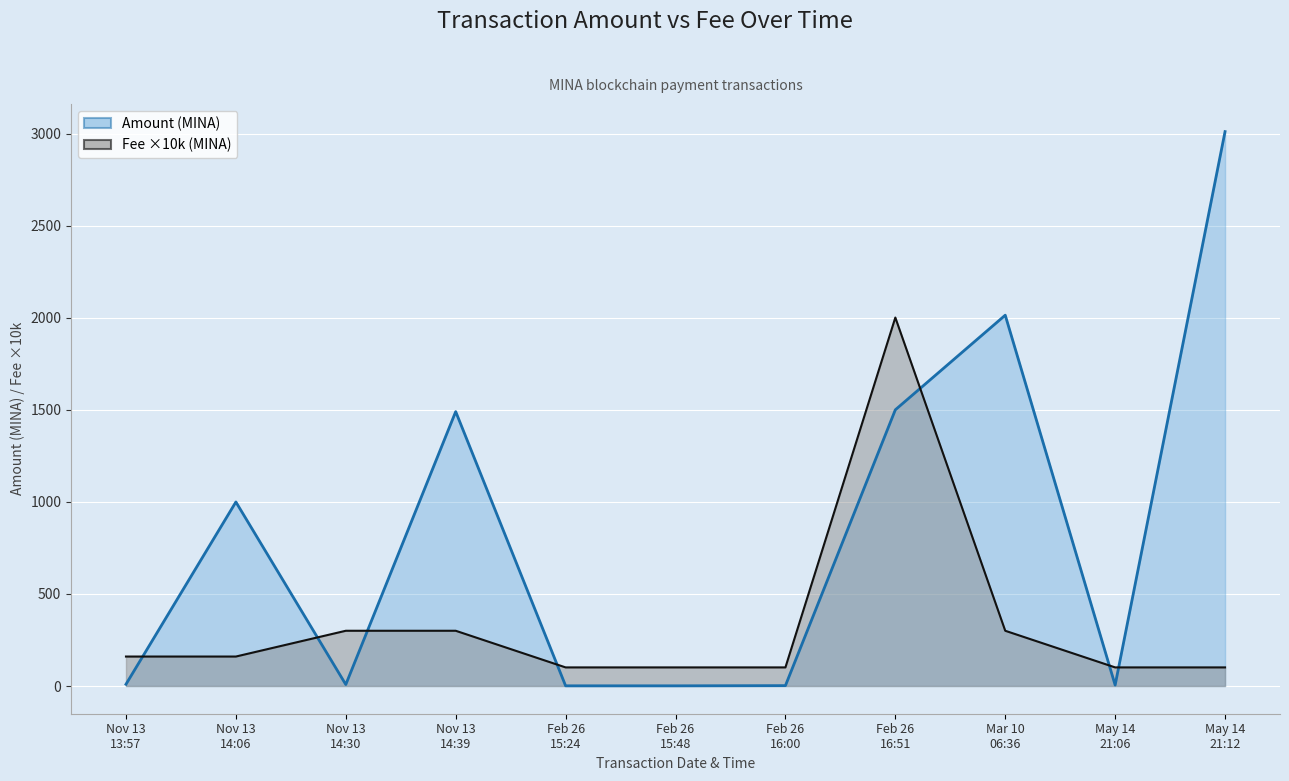

At which label does Fee (×10k line) first exceed 160?

Nov 13
14:30